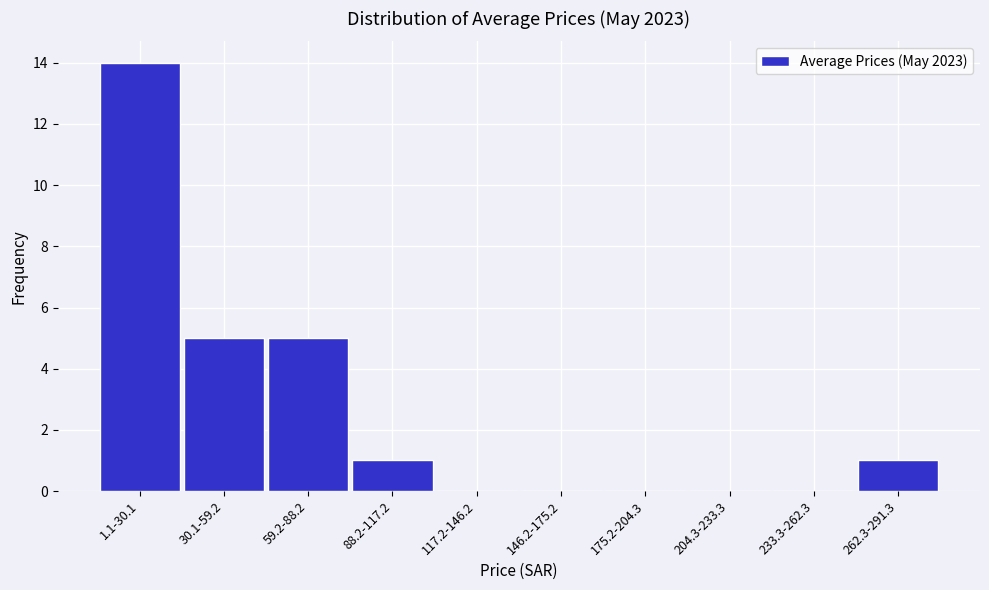

Reading right to left, list all the values displayed in this chart.

262.3-291.3=1	233.3-262.3=0	204.3-233.3=0	175.2-204.3=0	146.2-175.2=0	117.2-146.2=0	88.2-117.2=1	59.2-88.2=5	30.1-59.2=5	1.1-30.1=14